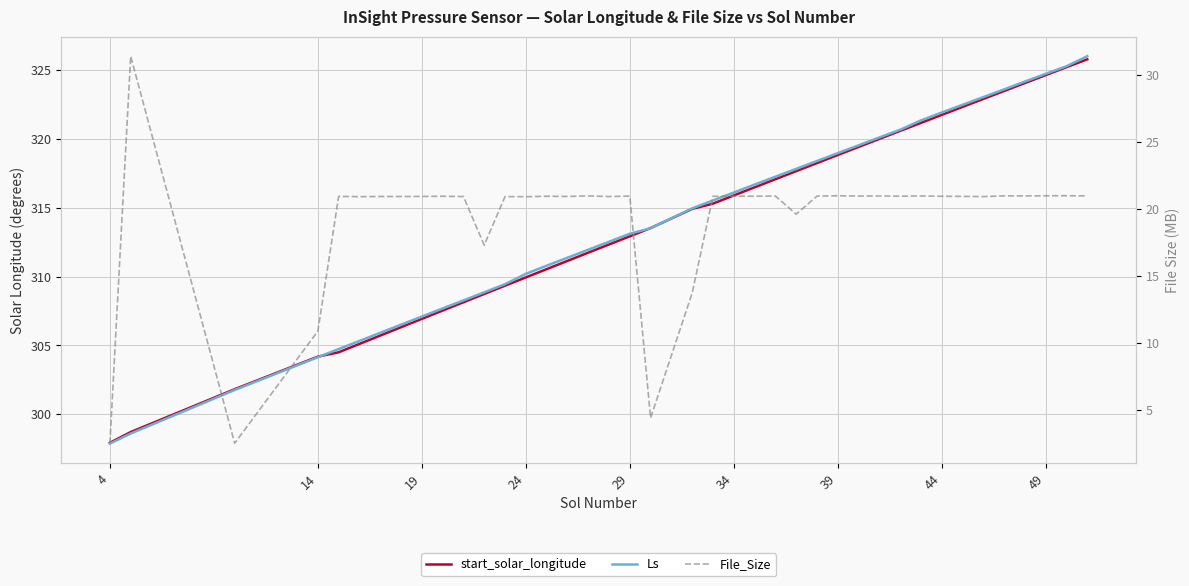

True or false: File_Size has more than 2 points higher than both neighbors.

True